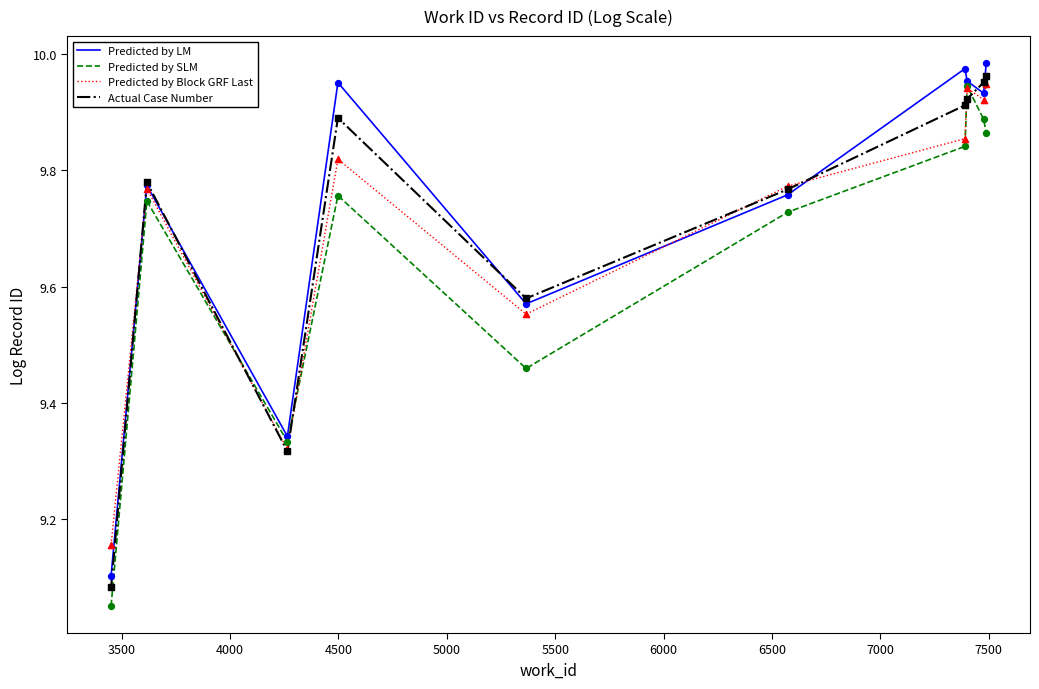

Does the chart have visible grid lines?

No